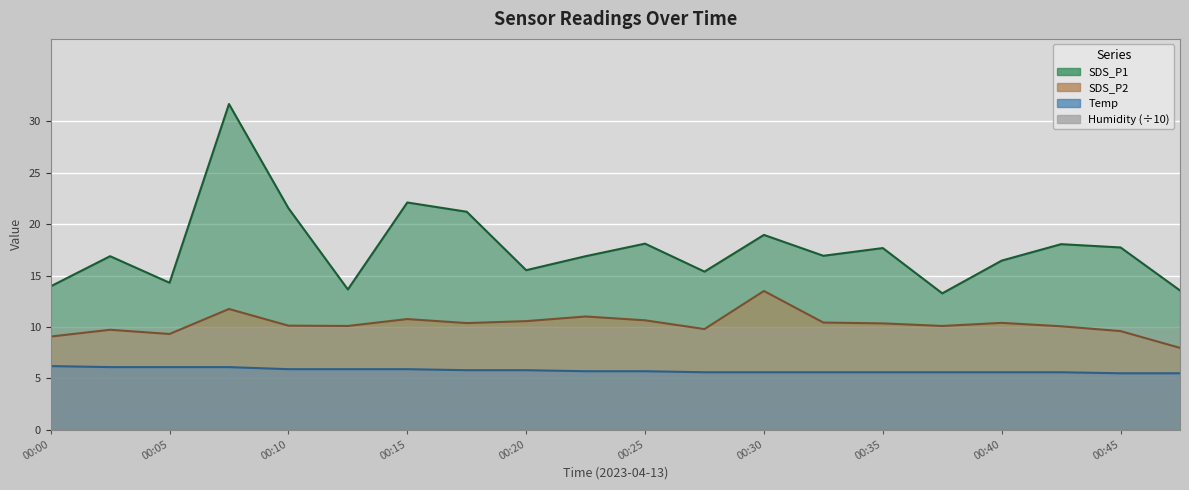

How many lines are shown in the chart?

3